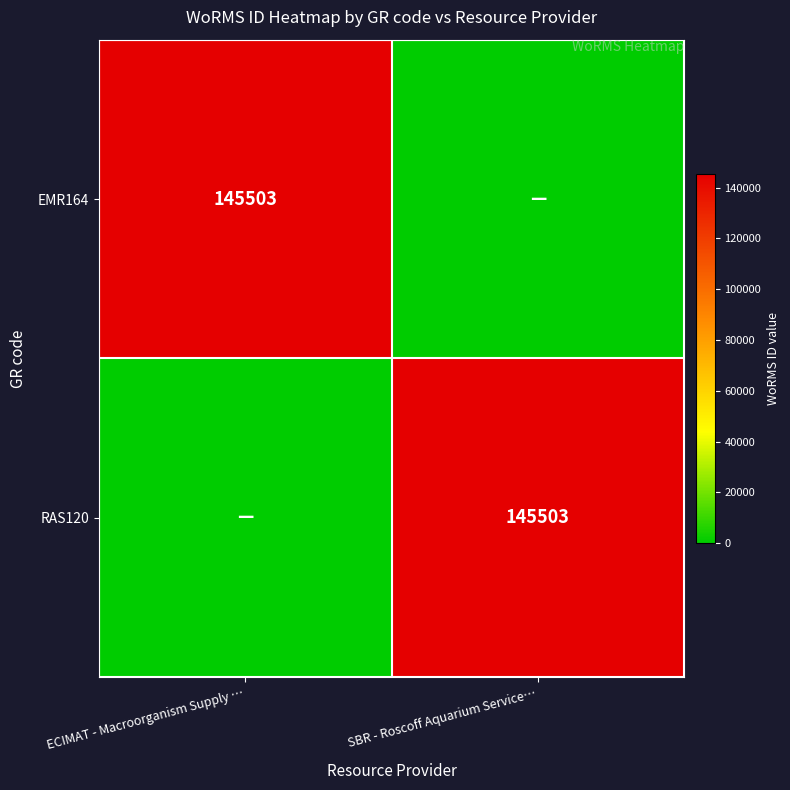

True or false: EMR164 has a value of 86789 at ECIMAT - Macroorganism Supply ….

False